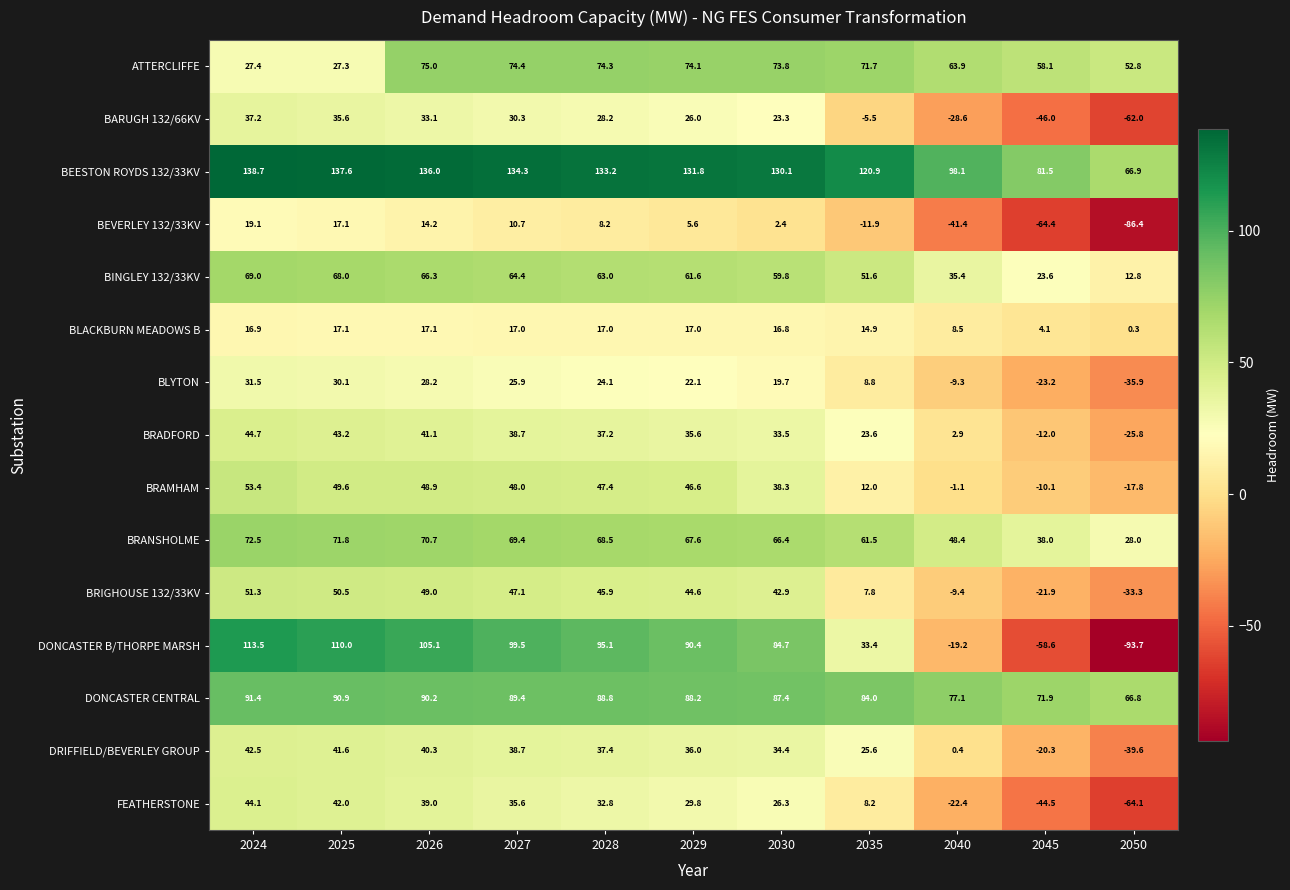

At how many categories does at least one series exceed 101?

8